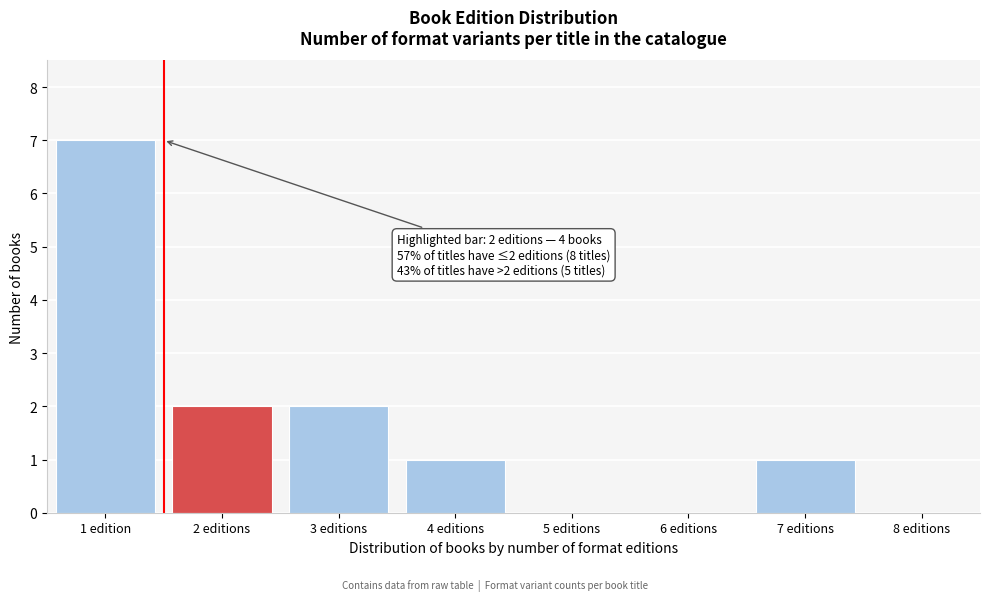

Reading left to right, extract all data points from this chart.

1 edition=7	2 editions=2	3 editions=2	4 editions=1	5 editions=0	6 editions=0	7 editions=1	8 editions=0